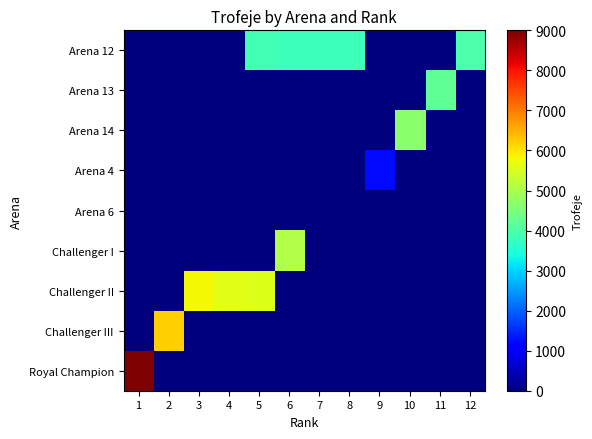

Reading left to right, what are all the values shown in this chart?

Arena 12: 1=0	2=0	3=0	4=0	5=3883	6=3807	7=3802	8=3800	9=0	10=0	11=0	12=4001
Arena 13: 1=0	2=0	3=0	4=0	5=0	6=0	7=0	8=0	9=0	10=0	11=4200	12=0
Arena 14: 1=0	2=0	3=0	4=0	5=0	6=0	7=0	8=0	9=0	10=4649	11=0	12=0
Arena 4: 1=0	2=0	3=0	4=0	5=0	6=0	7=0	8=0	9=1202	10=0	11=0	12=0
Arena 6: 1=0	2=0	3=0	4=0	5=0	6=0	7=0	8=0	9=0	10=0	11=0	12=0
Challenger I: 1=0	2=0	3=0	4=0	5=0	6=5067	7=0	8=0	9=0	10=0	11=0	12=0
Challenger II: 1=0	2=0	3=5809	4=5593	5=5589	6=0	7=0	8=0	9=0	10=0	11=0	12=0
Challenger III: 1=0	2=6195	3=0	4=0	5=0	6=0	7=0	8=0	9=0	10=0	11=0	12=0
Royal Champion: 1=9000	2=0	3=0	4=0	5=0	6=0	7=0	8=0	9=0	10=0	11=0	12=0